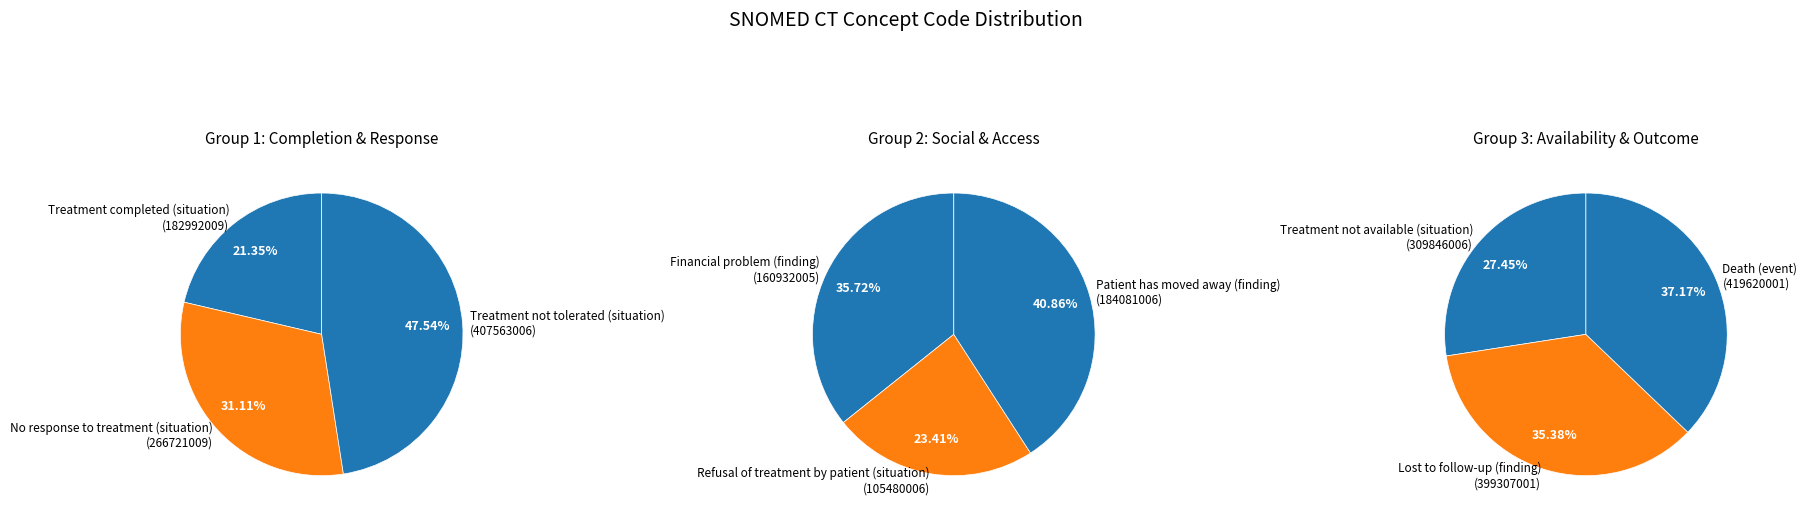

How many segments does this pie chart have?

9